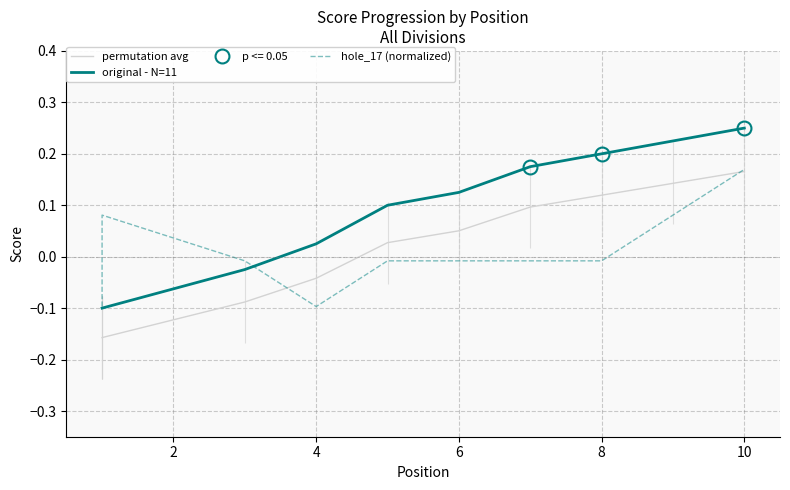

Which category has the highest value in the hole_17 (normalized) series?

10